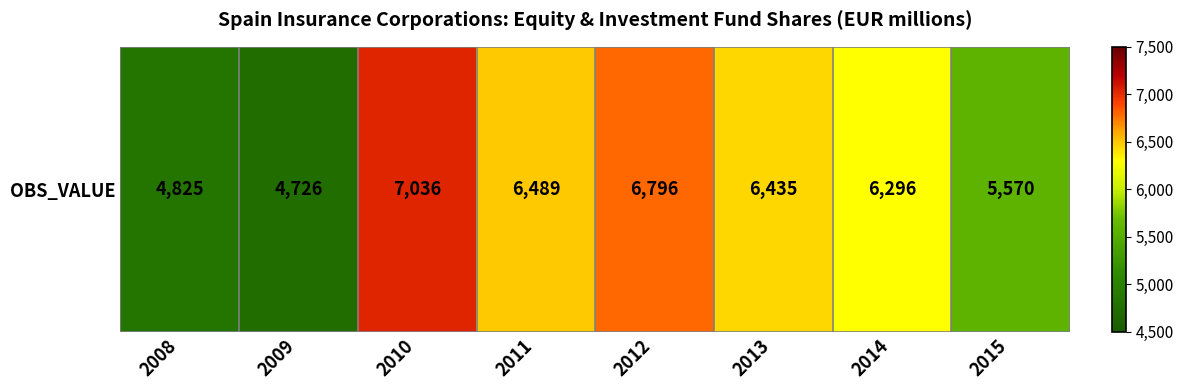

True or false: the data shows 8329 at 2014.

False